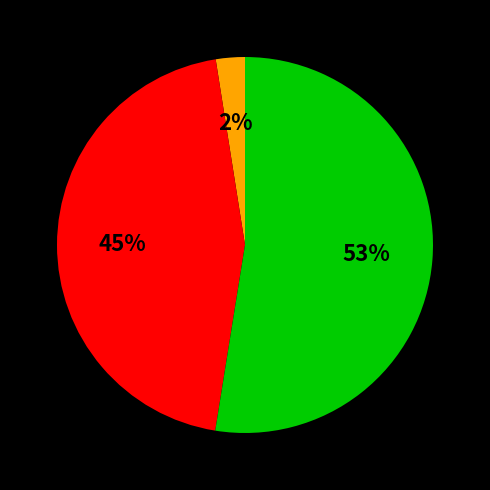

Is there any slice that represents more than half of the pie?

Yes